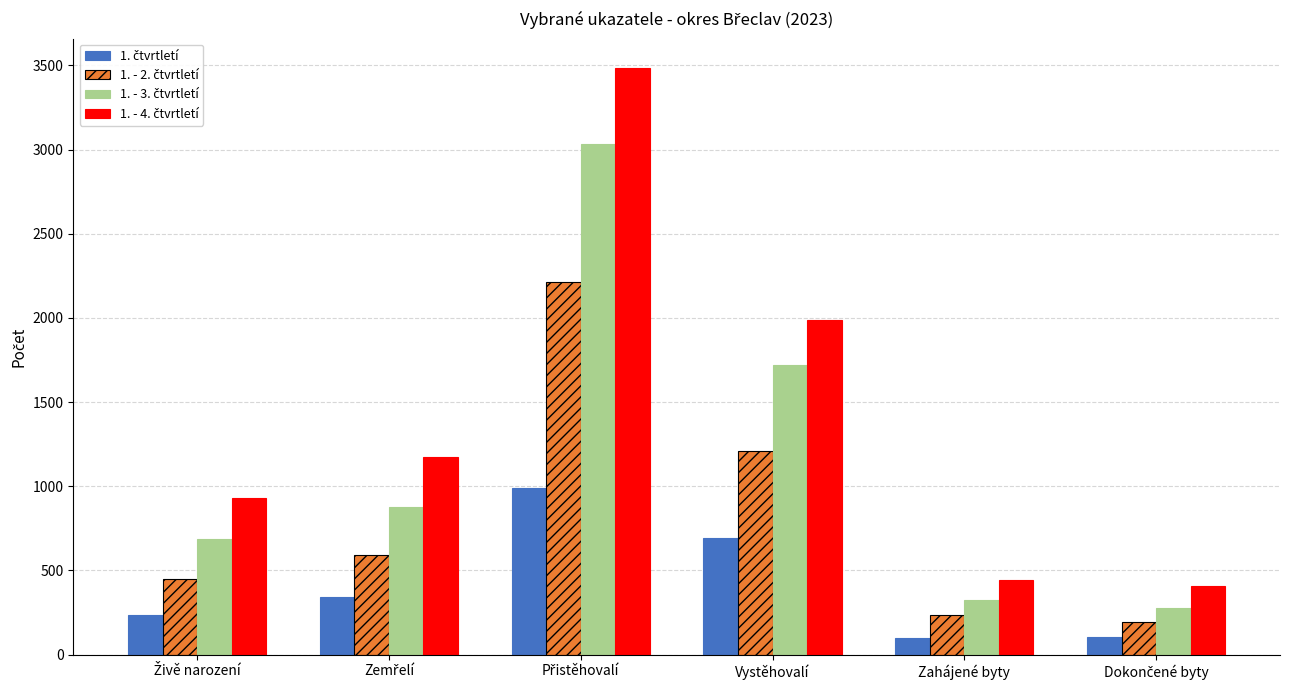

What position from the left is Přistěhovalí?

3